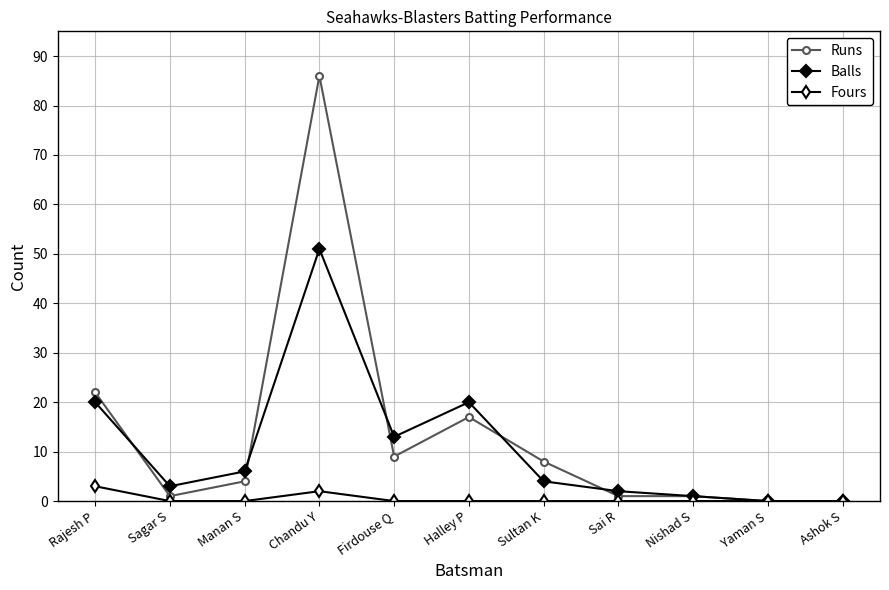

True or false: Runs has a value of 15 at Firdouse Q.

False